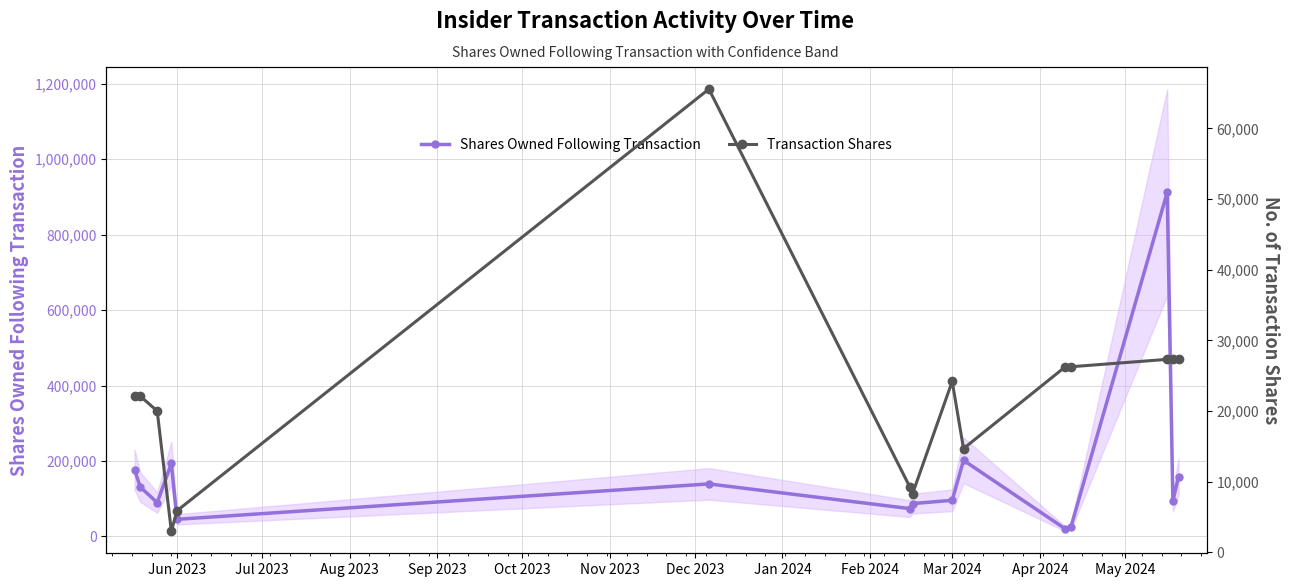

What is the highest value of the Shares Owned Following Transaction series?

912184